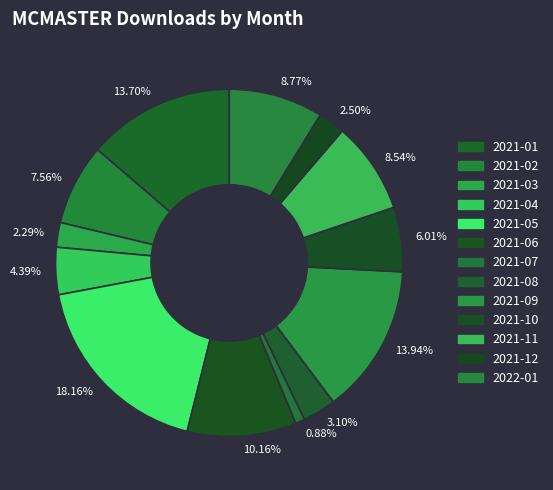

Count the number of slices in the pie.

13